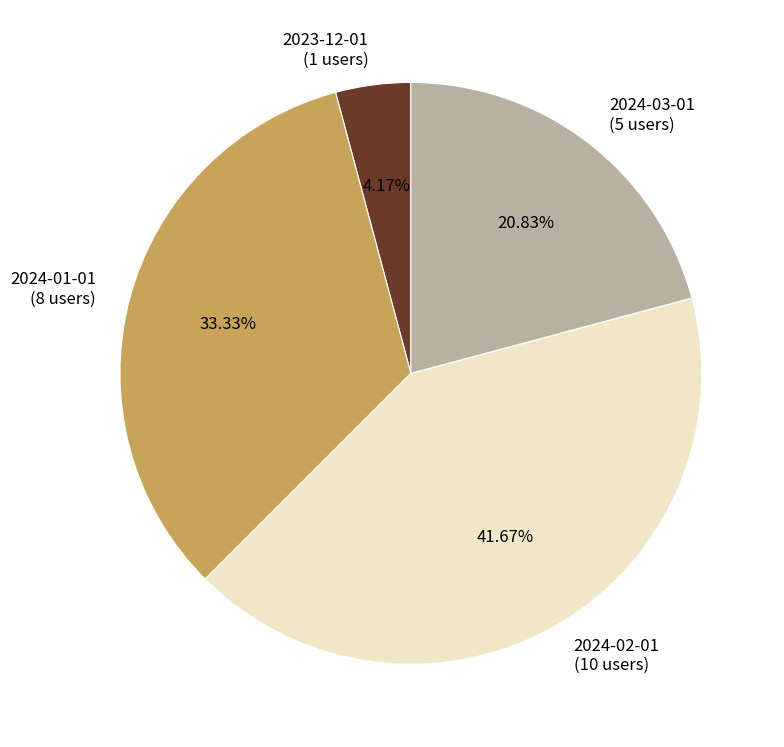

How many slices are in this pie chart?

4